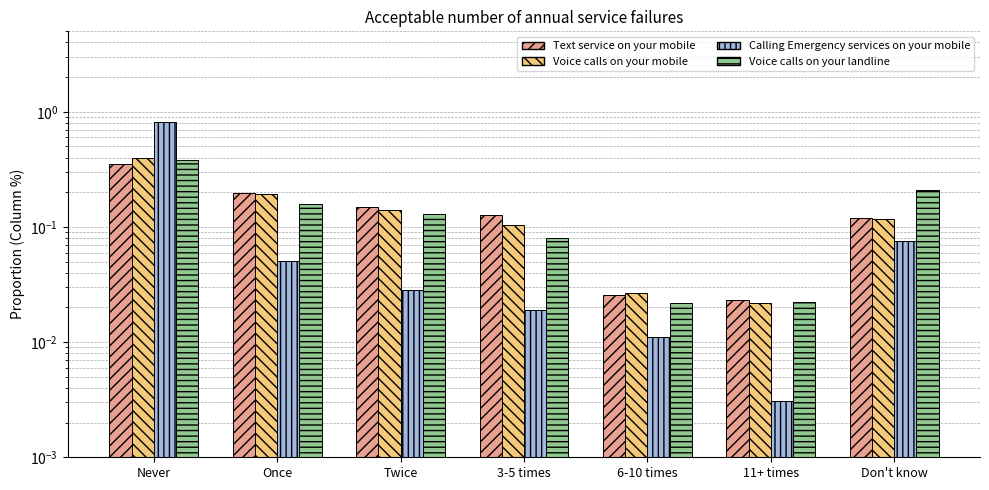

Which series has the largest total across all categories?

Voice calls on your landline